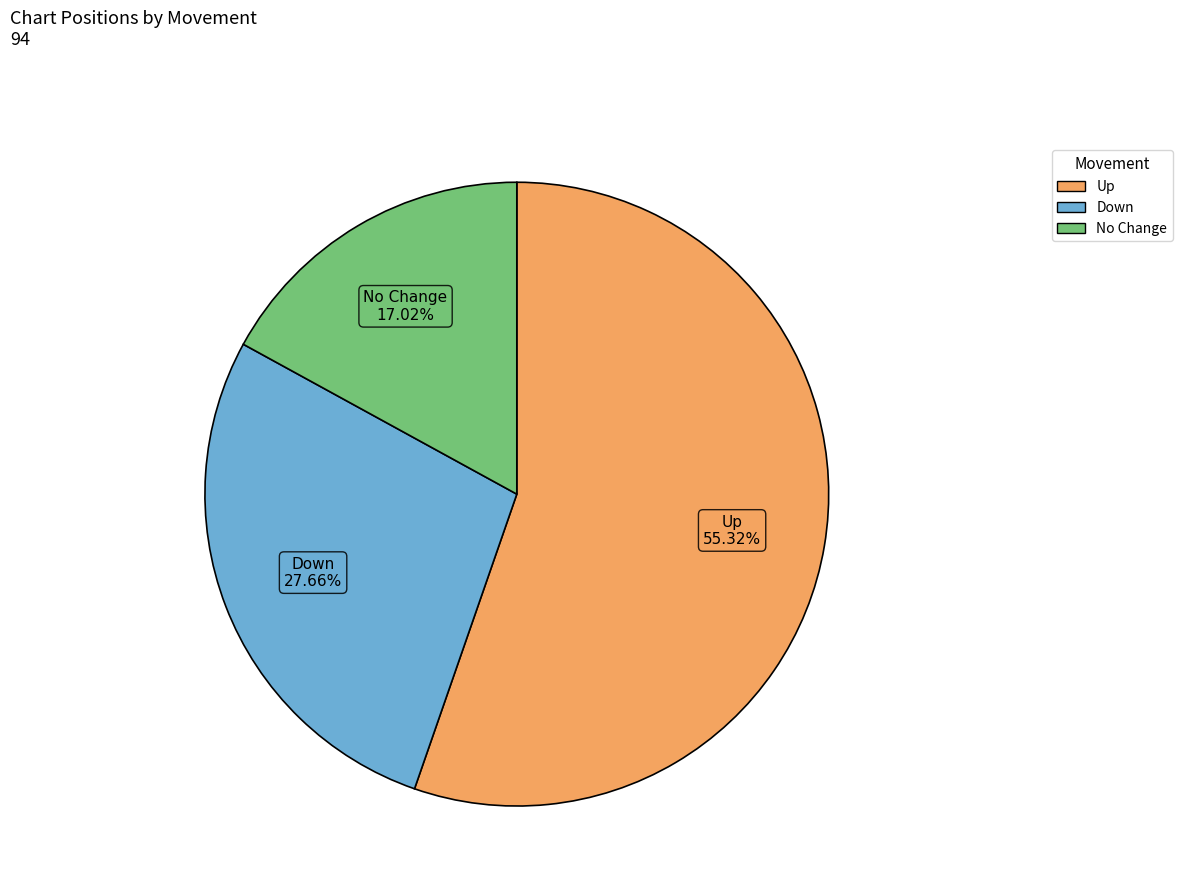

Is there a majority slice in this chart?

Yes